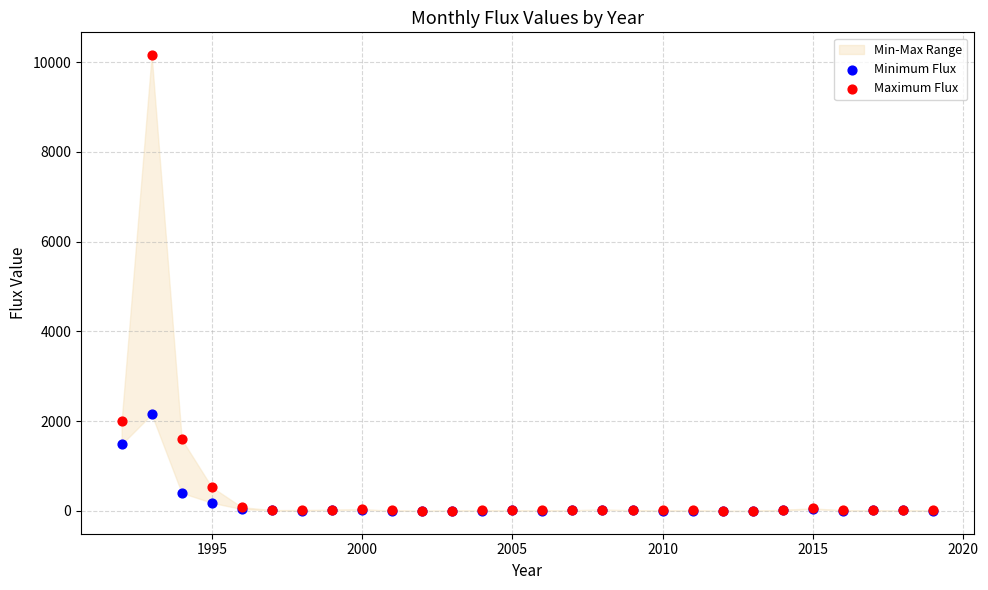

In the Maximum Flux series, what Y value is closest to 5077?

2000.5